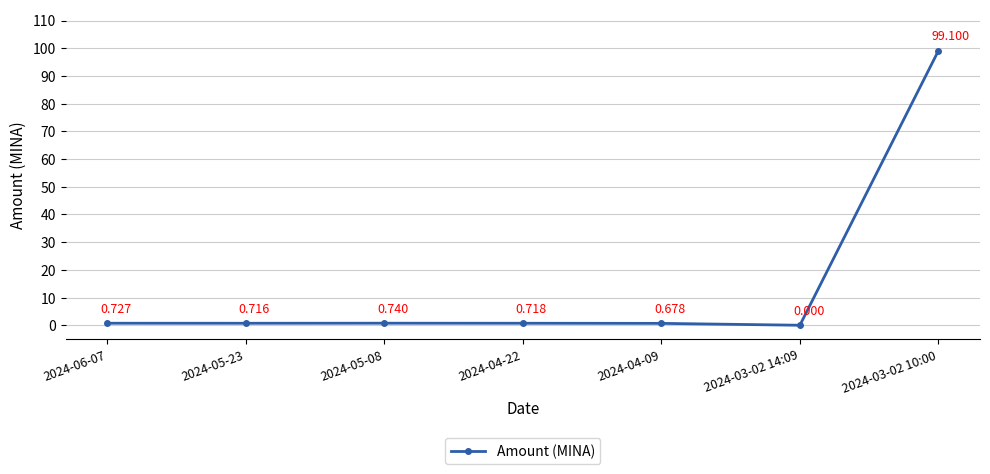

Which label corresponds to the smallest value in the chart?

2024-03-02 14:09